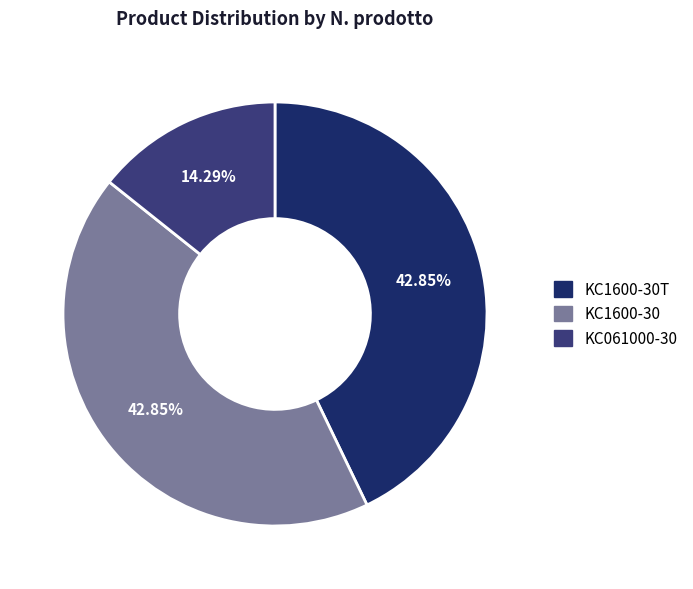

Combined, what portion of the pie is KC1600-30T and KC1600-30?

85.7%